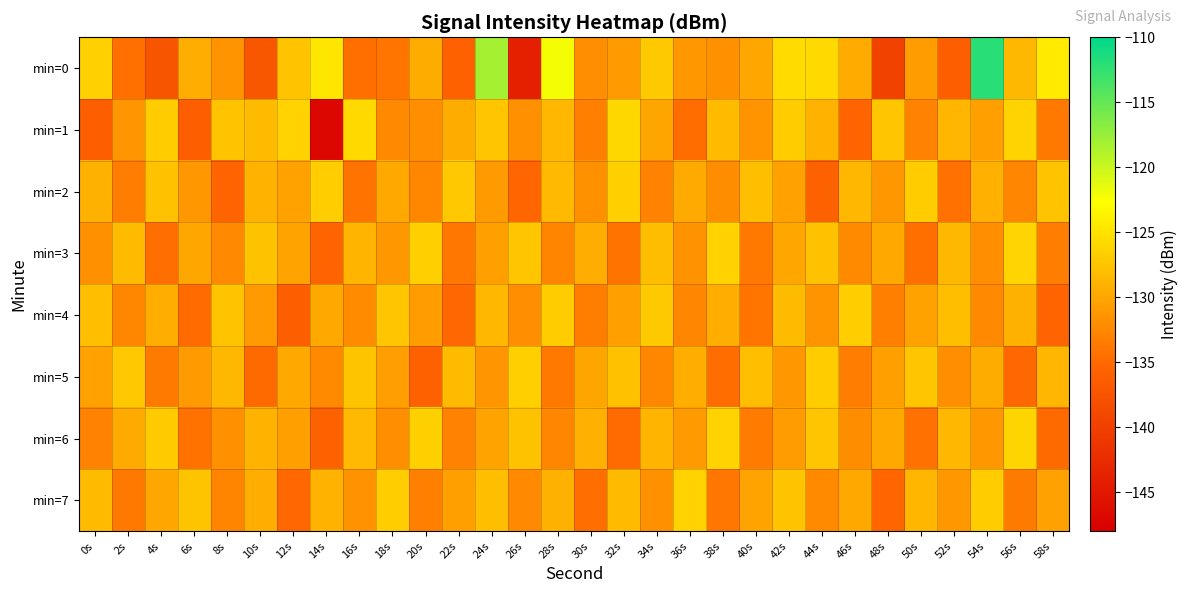

Which series has the largest total across all categories?

min=0